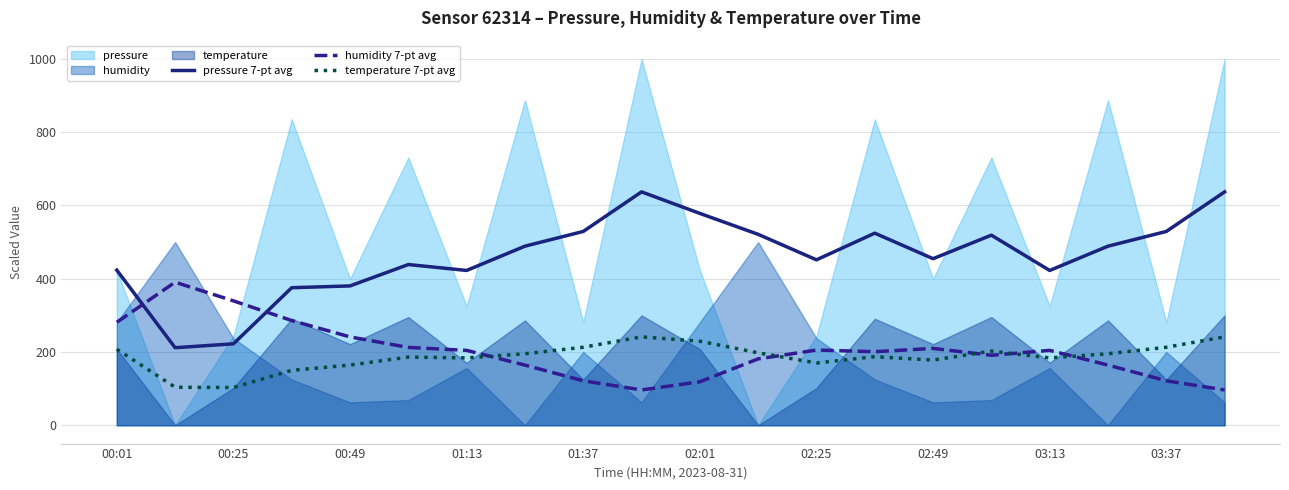

The value of humidity 7-pt avg at 00:25 is 339.6. True or false?

True